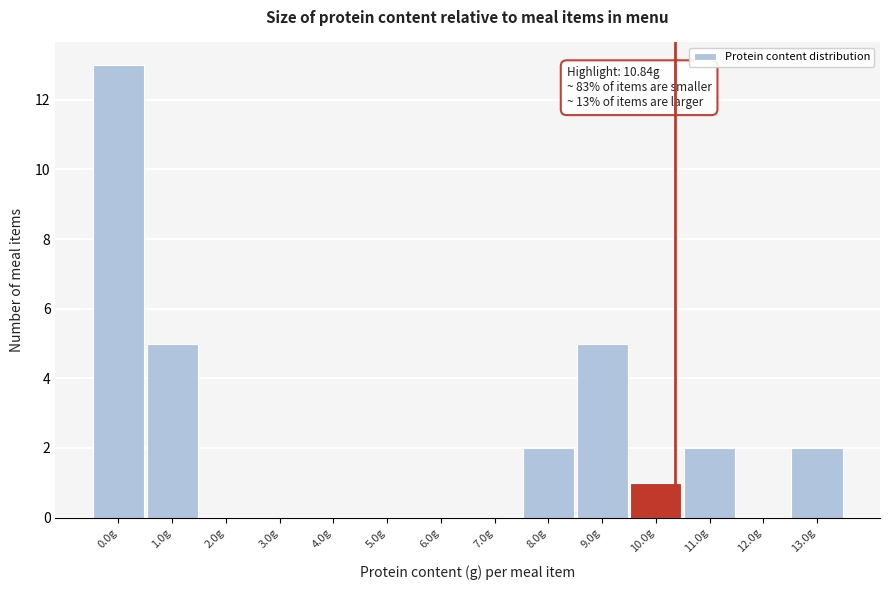

Reading left to right, transcribe all the data shown in this chart.

0.0g=13	1.0g=5	2.0g=0	3.0g=0	4.0g=0	5.0g=0	6.0g=0	7.0g=0	8.0g=2	9.0g=5	10.0g=1	11.0g=2	12.0g=0	13.0g=2